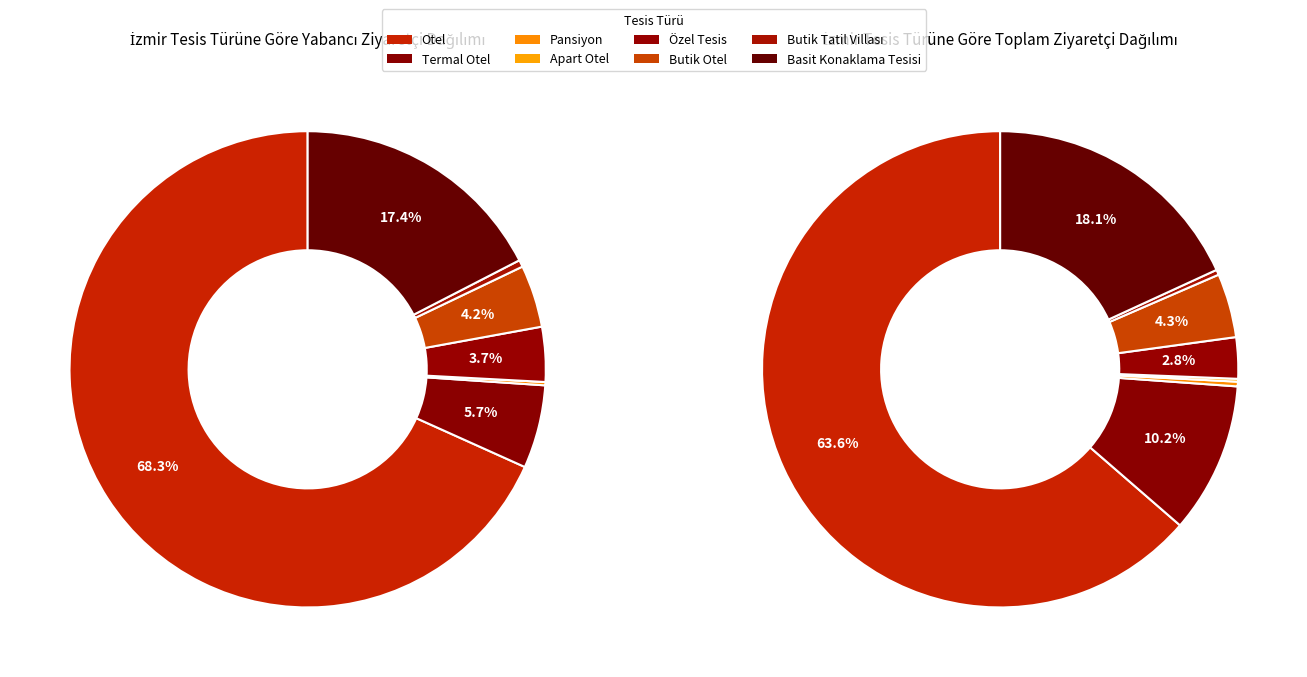

To the nearest percent, what is the average slice percentage?

12%